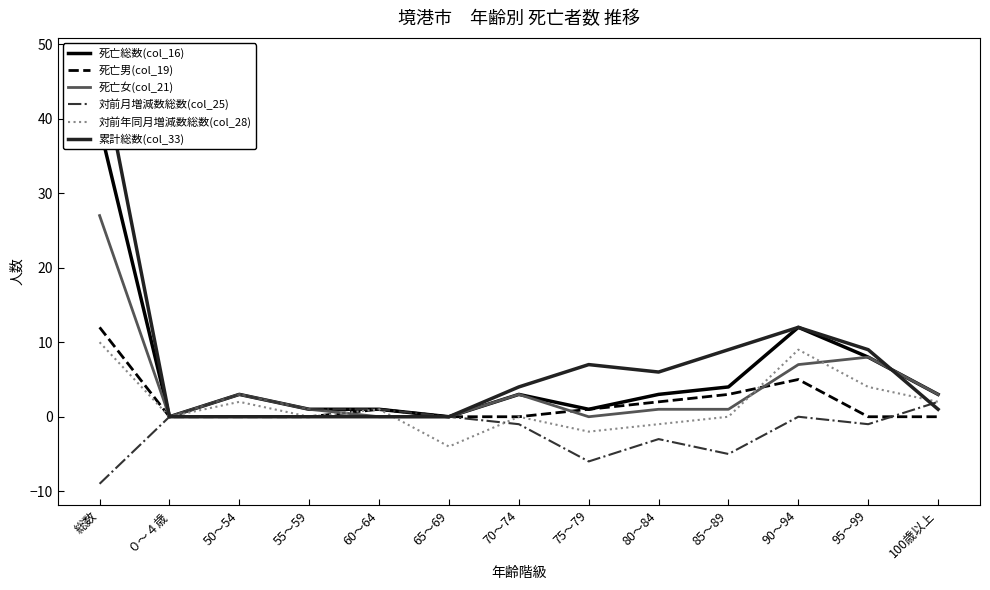

What is the difference between the maximum and minimum values in the 対前年同月増減数総数(col_28) series?

14